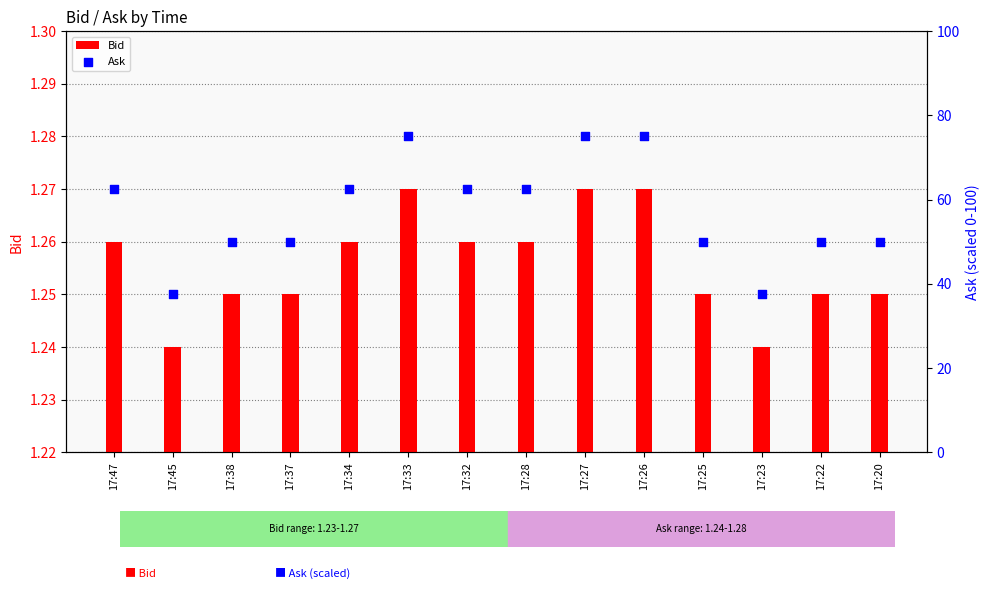

Which series has the largest total across all categories?

Ask